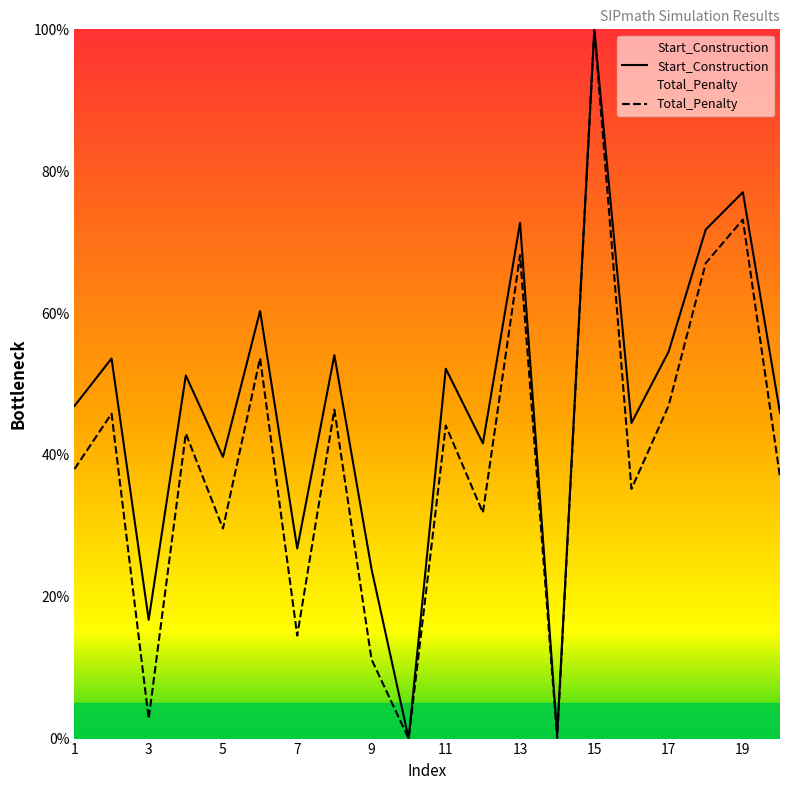

Is it true that Total_Penalty equals 22.9 at 17?

False